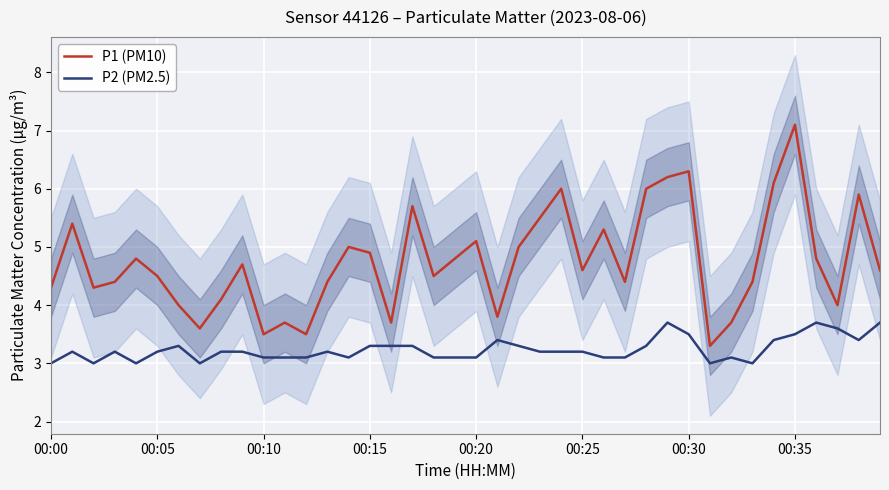

Reading right to left, list all the values displayed in this chart.

P1 (PM10): 4.6	5.9	4.0	4.8	7.1	6.1	4.4	3.7	3.3	6.3	6.2	6.0	4.4	5.3	4.6	6.0	5.5	5.0	3.8	5.1	4.8	4.5	5.7	3.7	4.9	5.0	4.4	3.5	3.7	3.5	4.7	4.1	3.6	4.0	4.5	4.8	4.4	4.3	5.4	4.3
P2 (PM2.5): 3.7	3.4	3.6	3.7	3.5	3.4	3.0	3.1	3.0	3.5	3.7	3.3	3.1	3.1	3.2	3.2	3.2	3.3	3.4	3.1	3.1	3.1	3.3	3.3	3.3	3.1	3.2	3.1	3.1	3.1	3.2	3.2	3.0	3.3	3.2	3.0	3.2	3.0	3.2	3.0